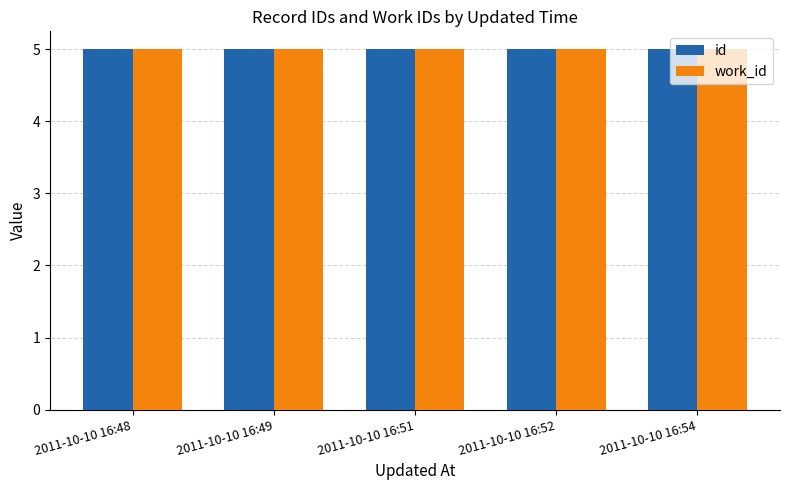

Which category has the lowest value across all series?

2011-10-10 16:48